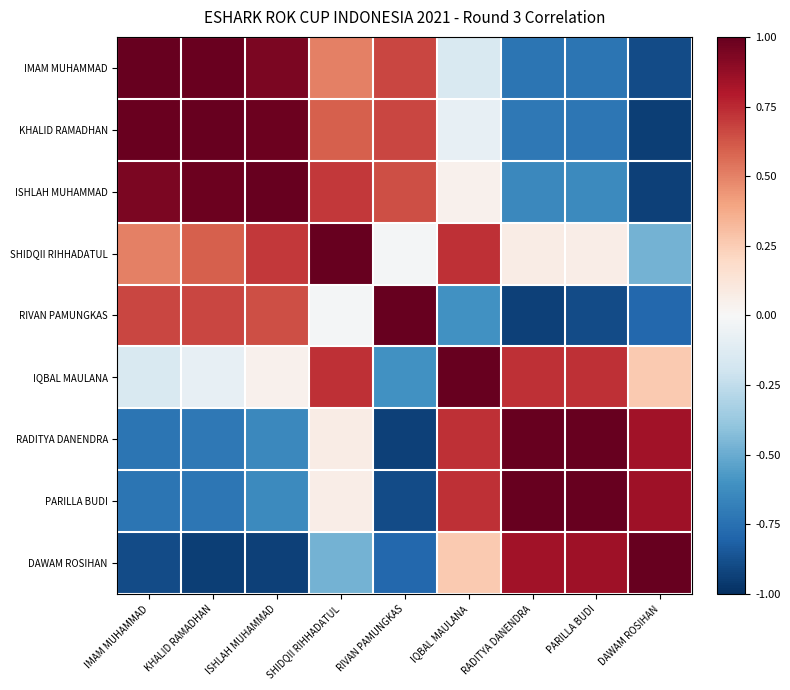

Which label corresponds to the smallest value in the chart?

KHALID RAMADHAN